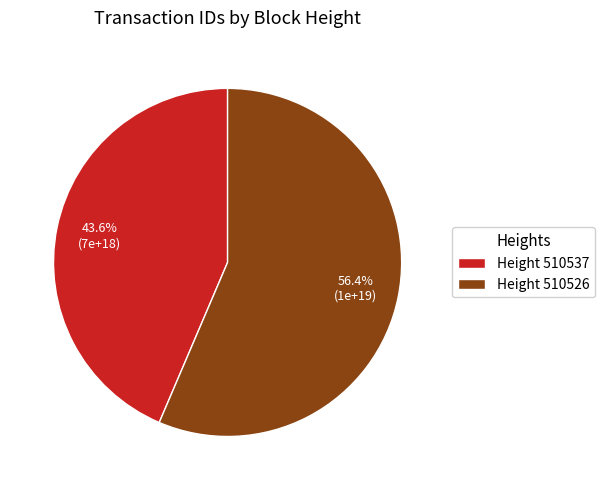

What percentage do Height 510526 and Height 510537 together represent?

100.0%